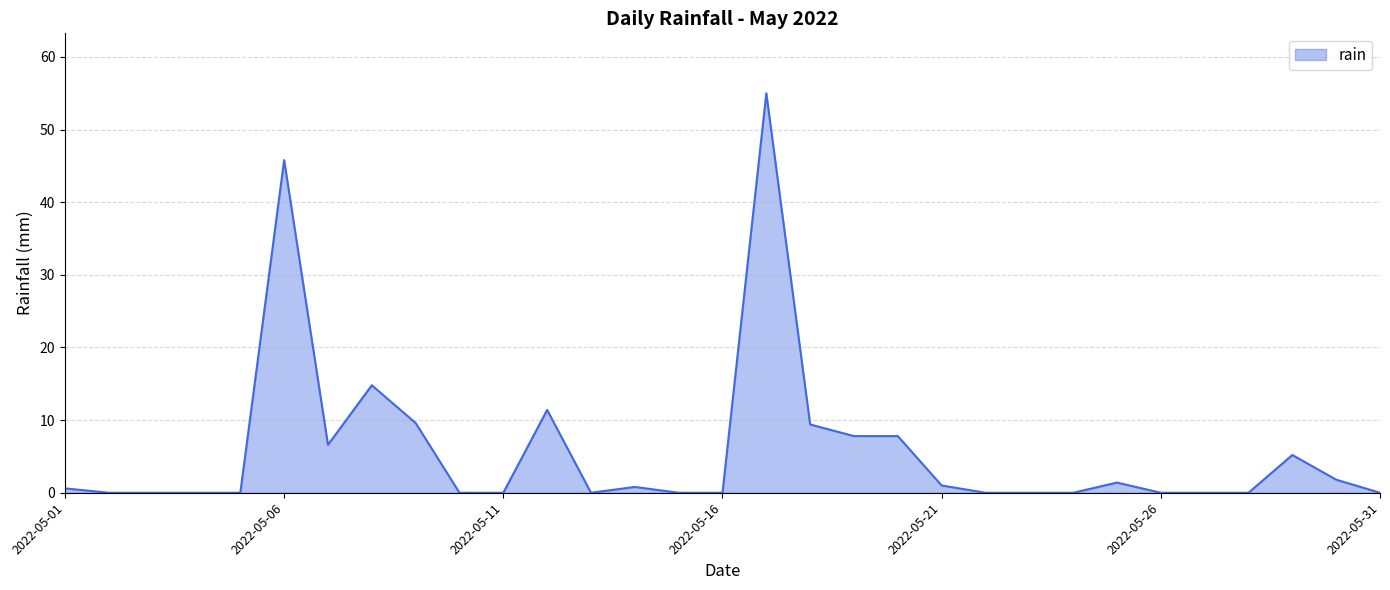

What is the greatest value displayed?

55.0